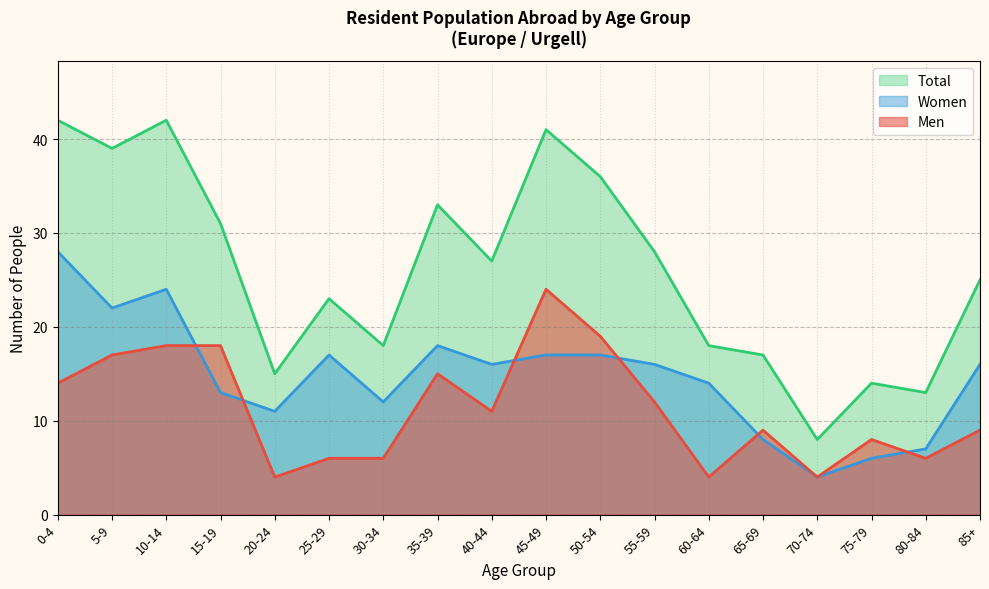

At which category does Men reach its first local valley?

20-24